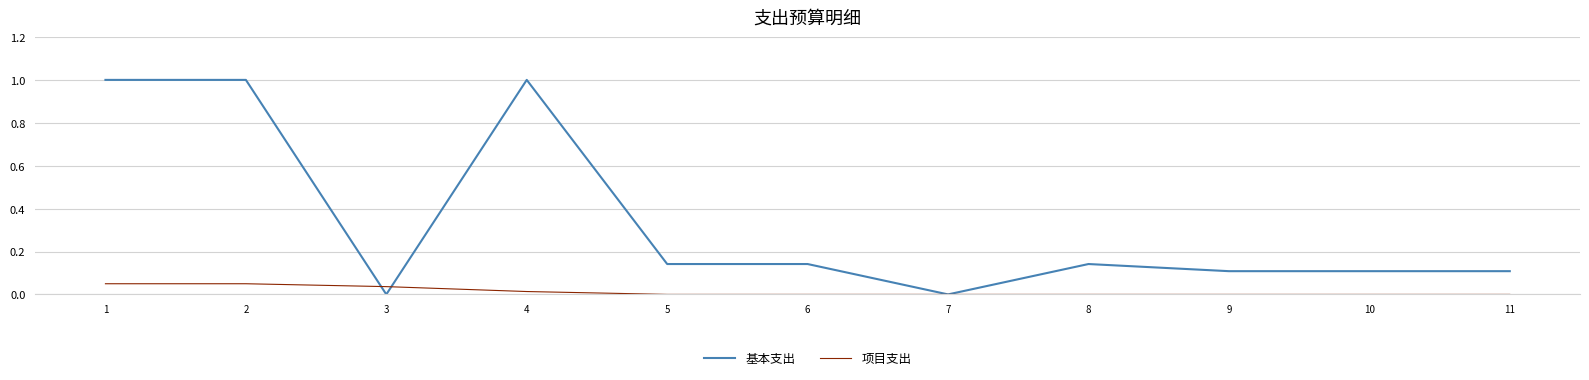

What is the difference between the highest and lowest values at 4?

1.0